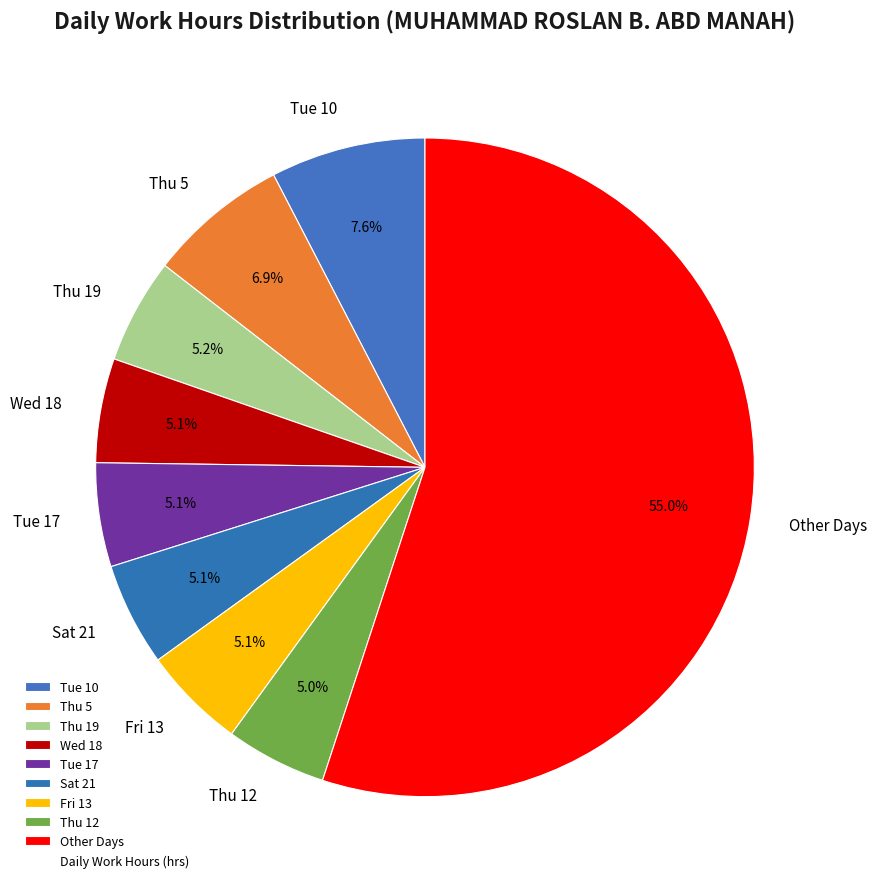

Which slice is the largest?

Other Days